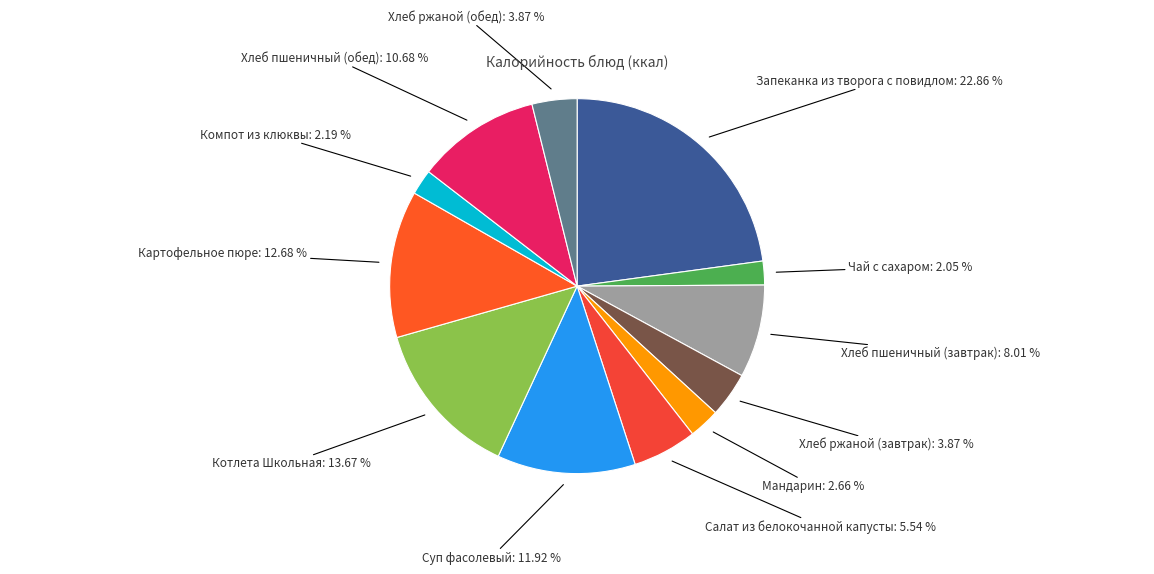

To the nearest percent, what is the difference between the Котлета Школьная and Компот из клюквы slice percentages?

11%